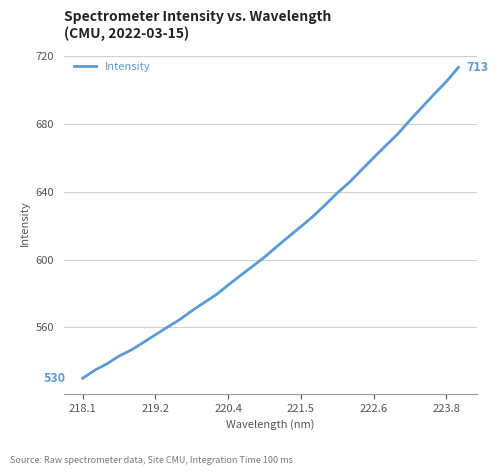

What is the minimum value shown in the chart?

530.1